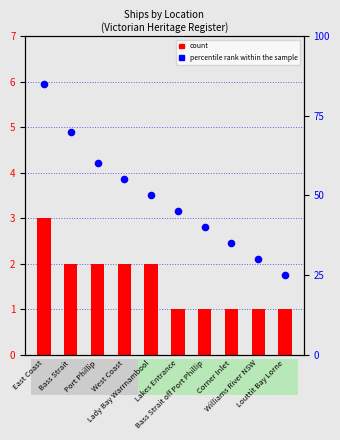

Which series has the largest total across all categories?

percentile rank within the sample